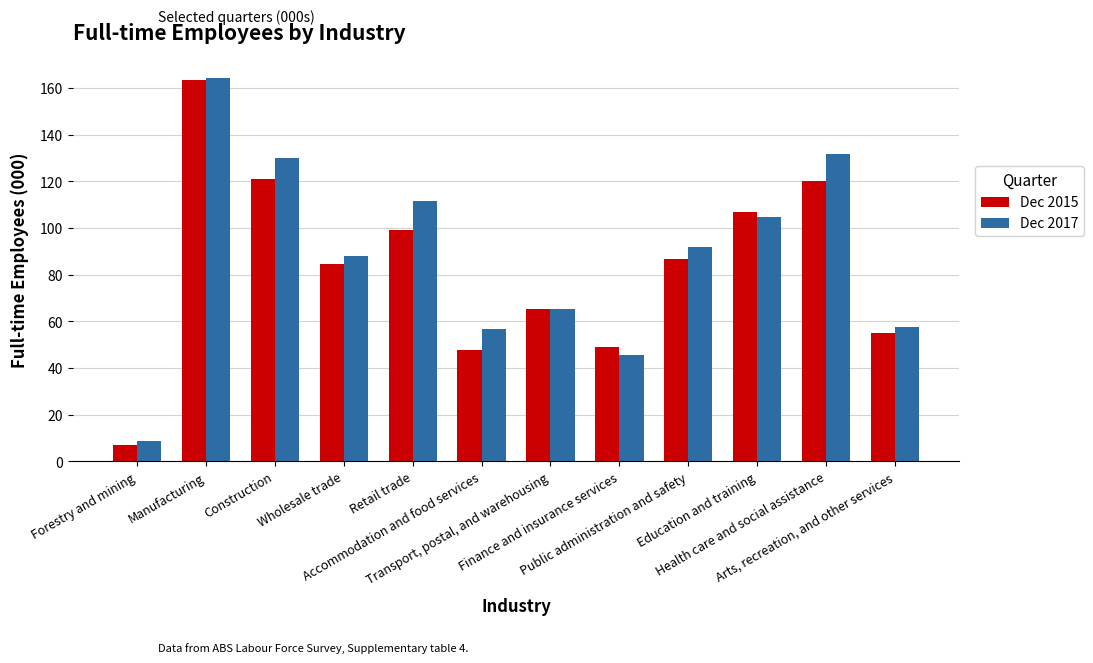

Which series has the largest total across all categories?

Dec 2017